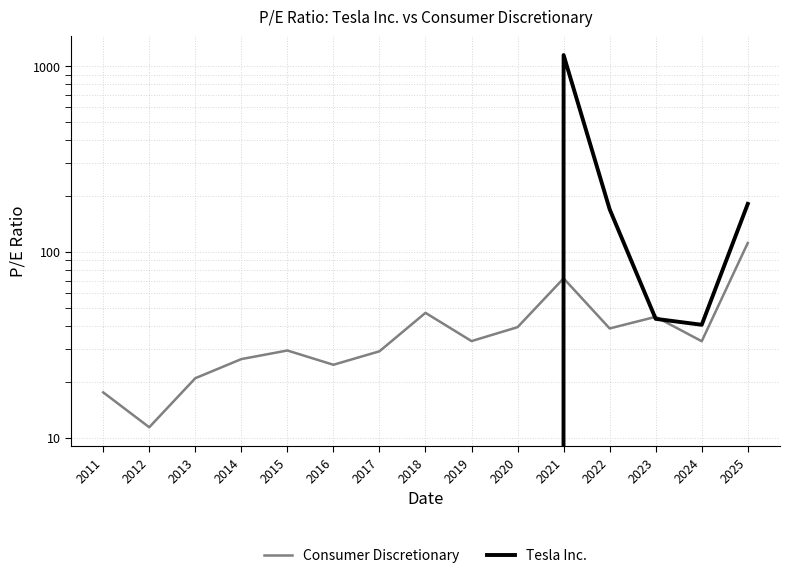

What is the difference between the highest and lowest values at 2020?

39.4